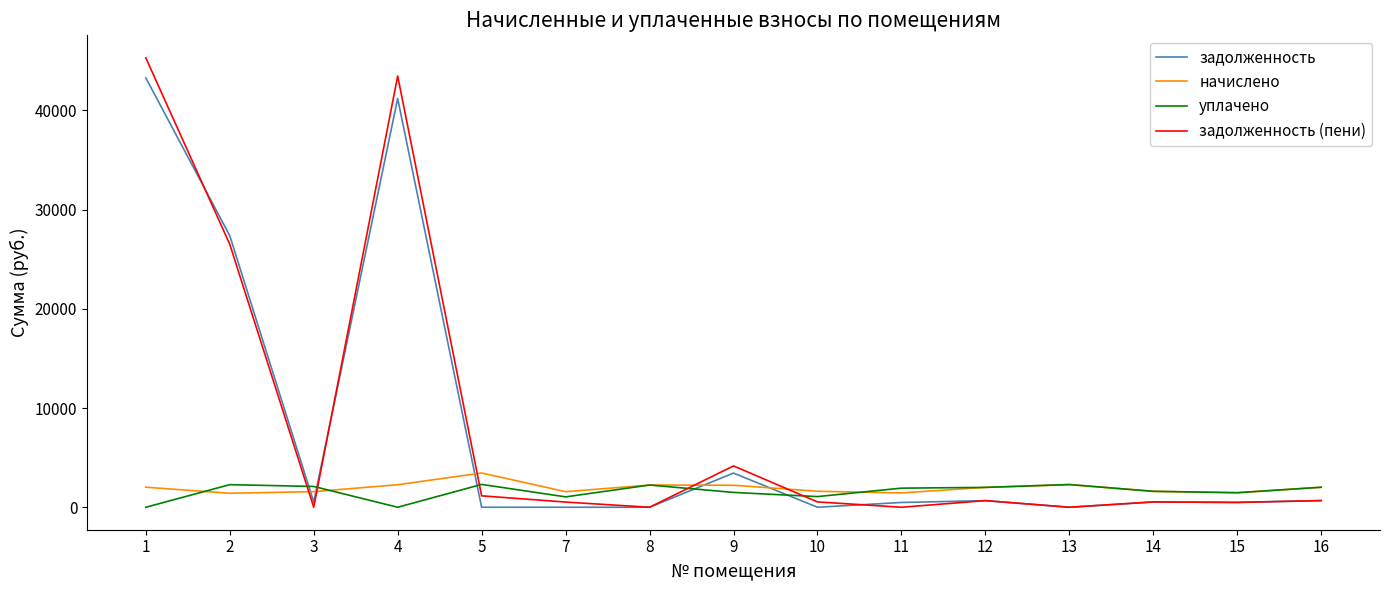

At how many categories does at least one series exceed 13622?

3